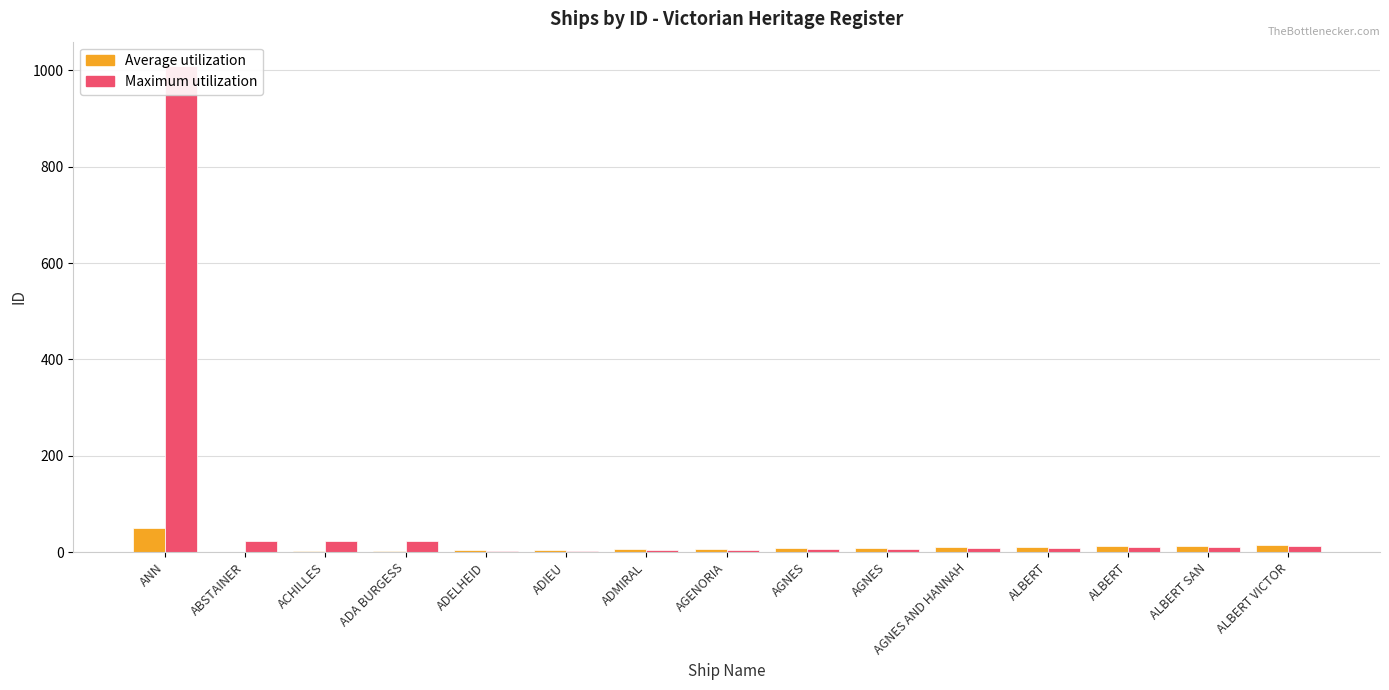

What is the label of the 10th bar from the right?

ADIEU